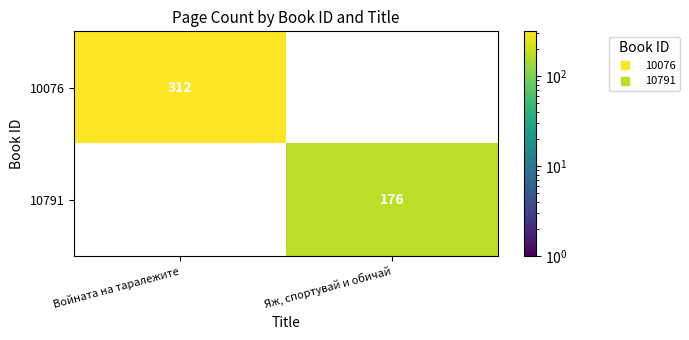

At which label does 10076 reach its minimum?

Яж, спортувай и обичай